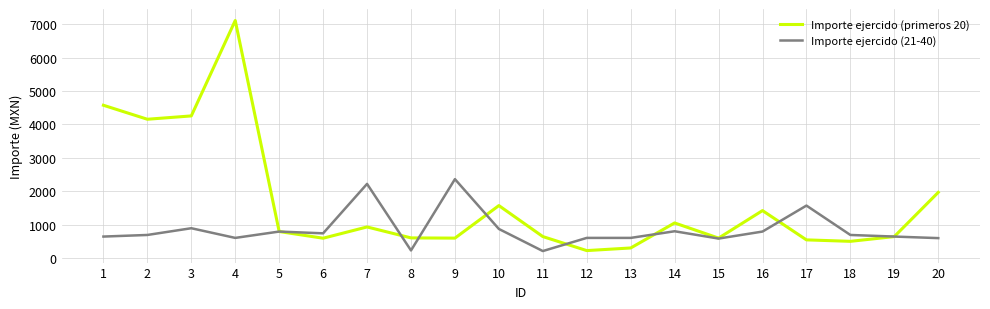

What is the average value of the Importe ejercido (21-40) series?

854.0